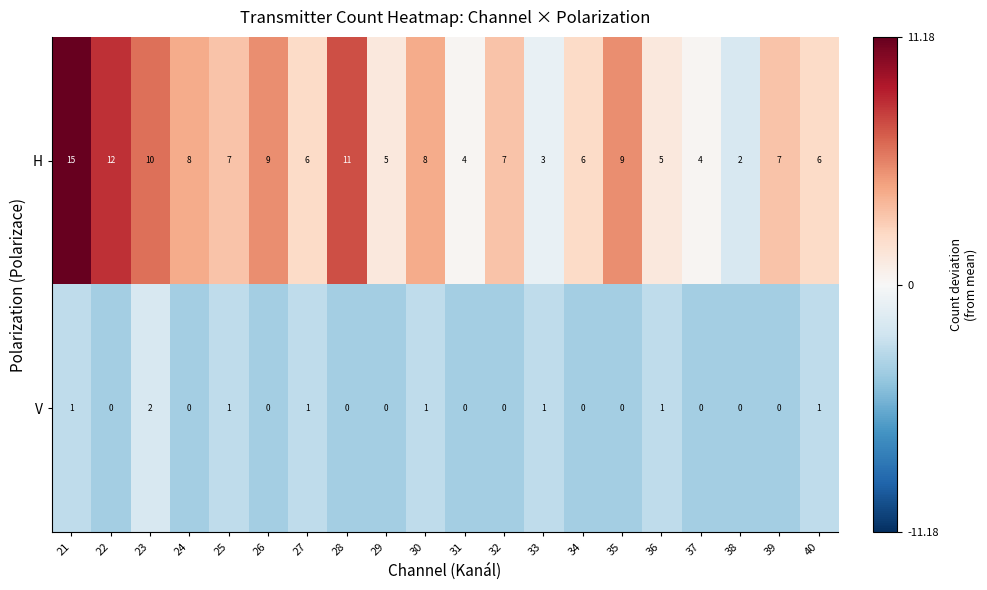

At which label does H reach its minimum?

38